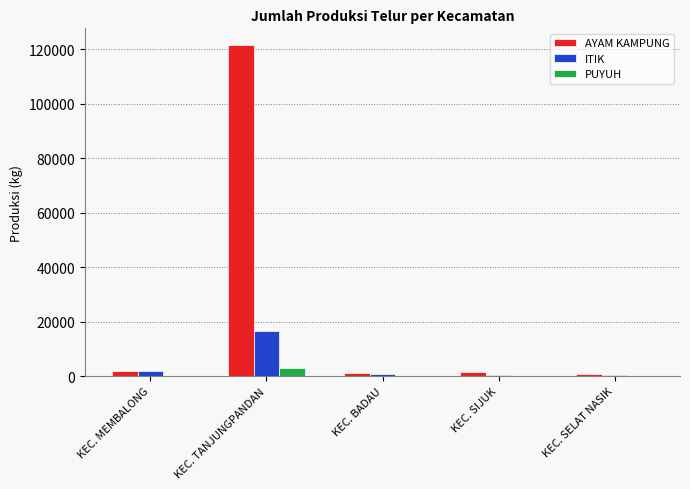

Where does the ITIK series first go above 868?

KEC. MEMBALONG